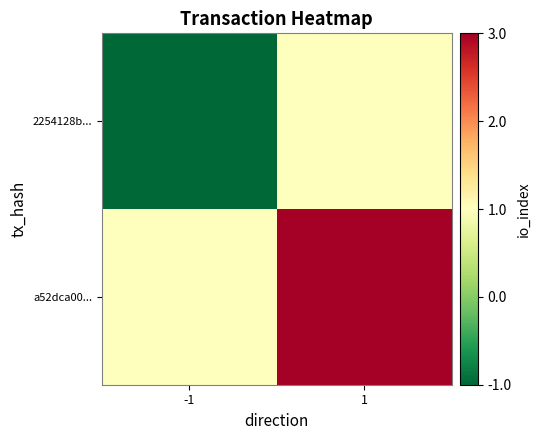

Rank the series by their maximum value, from lowest to highest.

2254128b..., a52dca00...